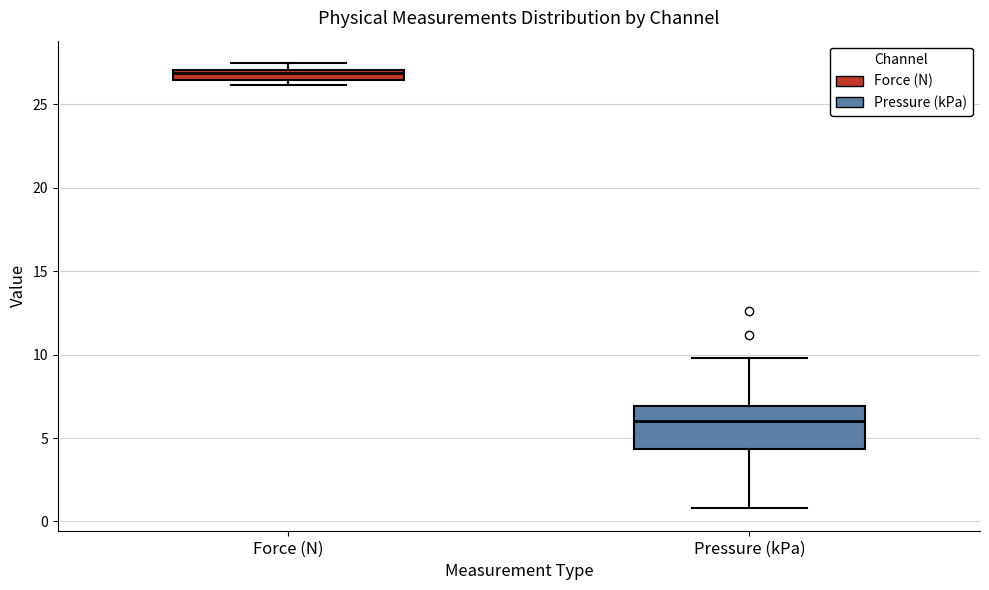

Comparing the boxes themselves (not the whiskers), which one is the tallest?

Pressure (kPa)